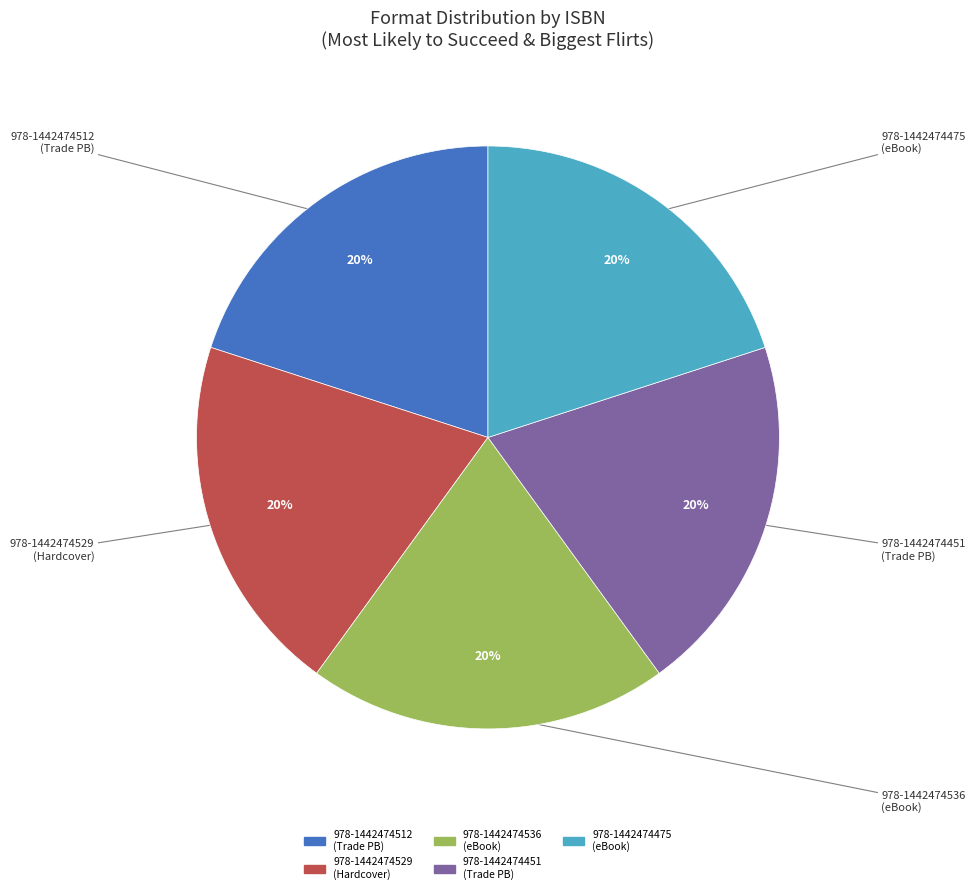

Is there a majority slice in this chart?

No